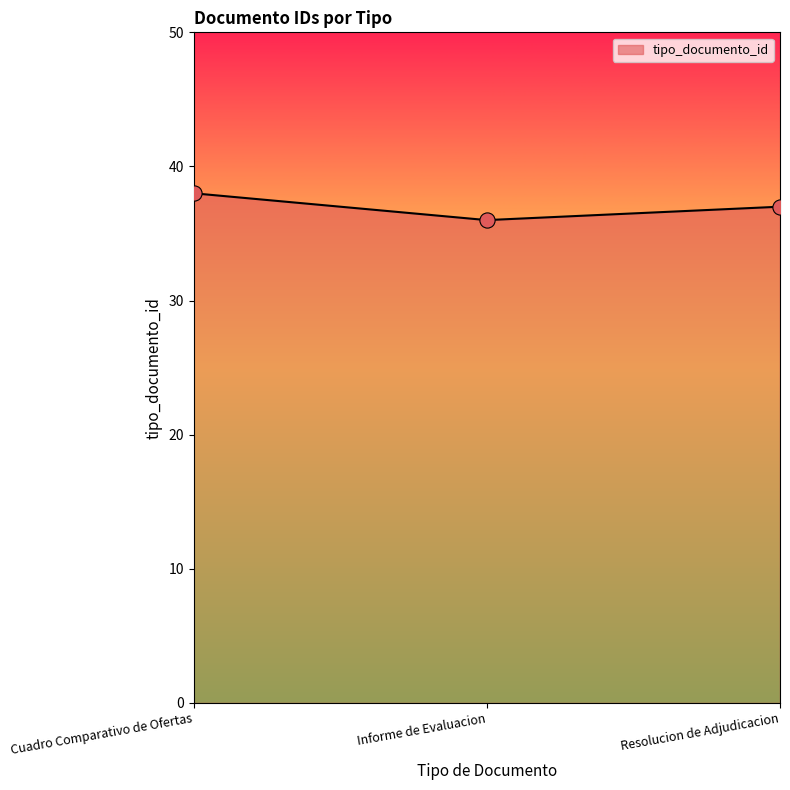

Between Resolucion de Adjudicacion and Cuadro Comparativo de Ofertas, which is larger?

Cuadro Comparativo de Ofertas